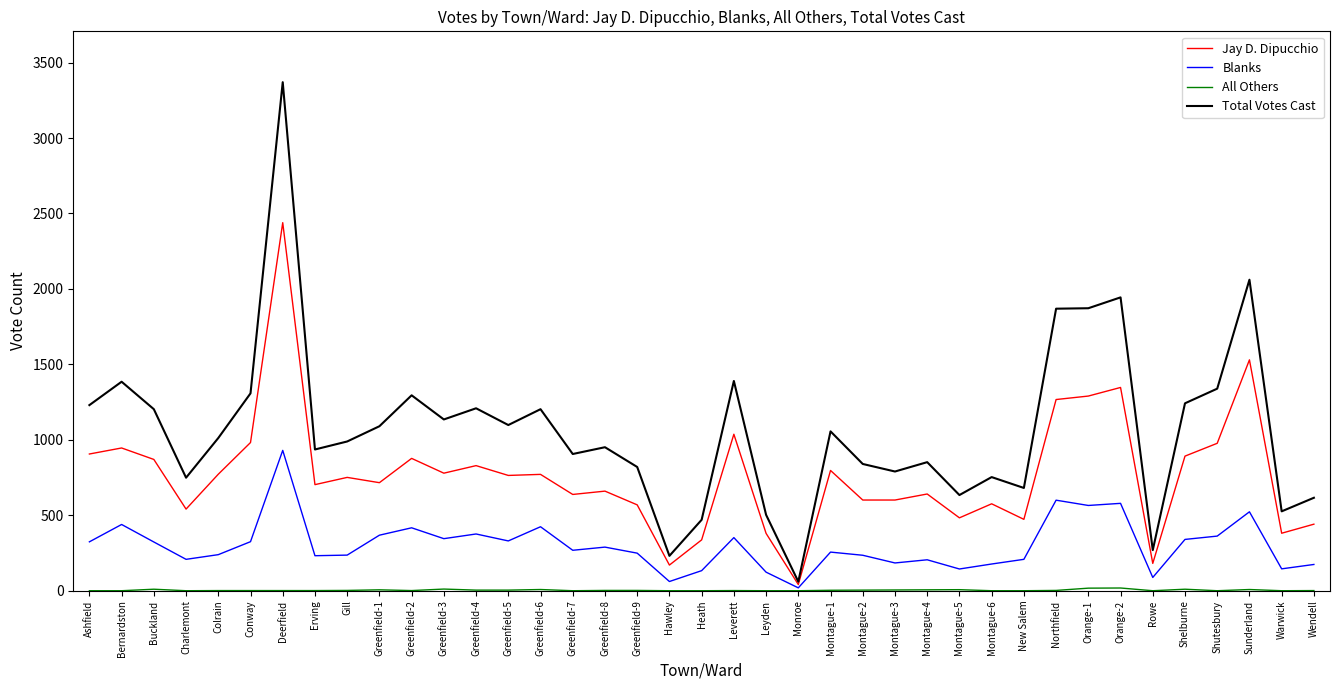

At which category does Total Votes Cast reach its first local peak?

Bernardston